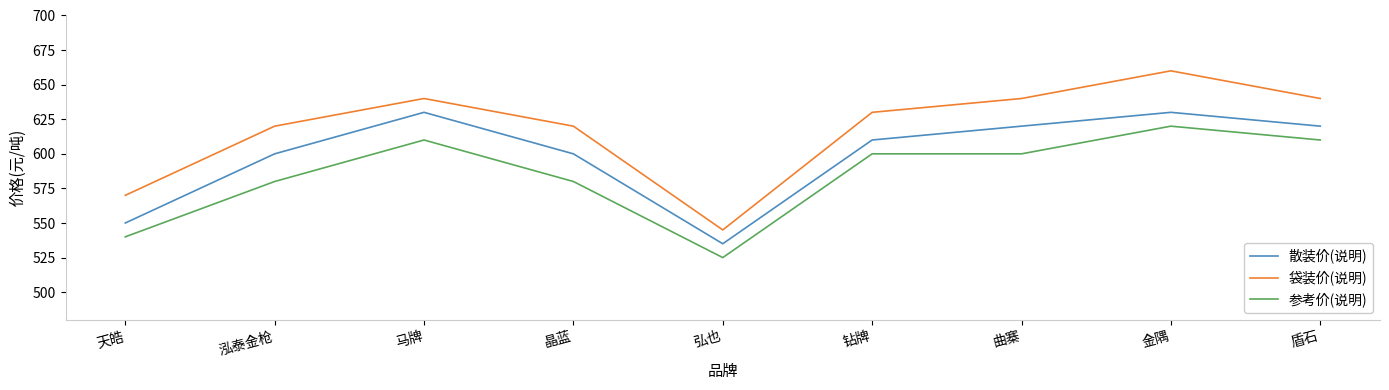

Reading left to right, what are all the values shown in this chart?

散装价(说明): 天皓=550	泓泰金枪=600	马牌=630	晶蓝=600	弘也=535	钻牌=610	曲寨=620	金隅=630	盾石=620
袋装价(说明): 天皓=570	泓泰金枪=620	马牌=640	晶蓝=620	弘也=545	钻牌=630	曲寨=640	金隅=660	盾石=640
参考价(说明): 天皓=540	泓泰金枪=580	马牌=610	晶蓝=580	弘也=525	钻牌=600	曲寨=600	金隅=620	盾石=610